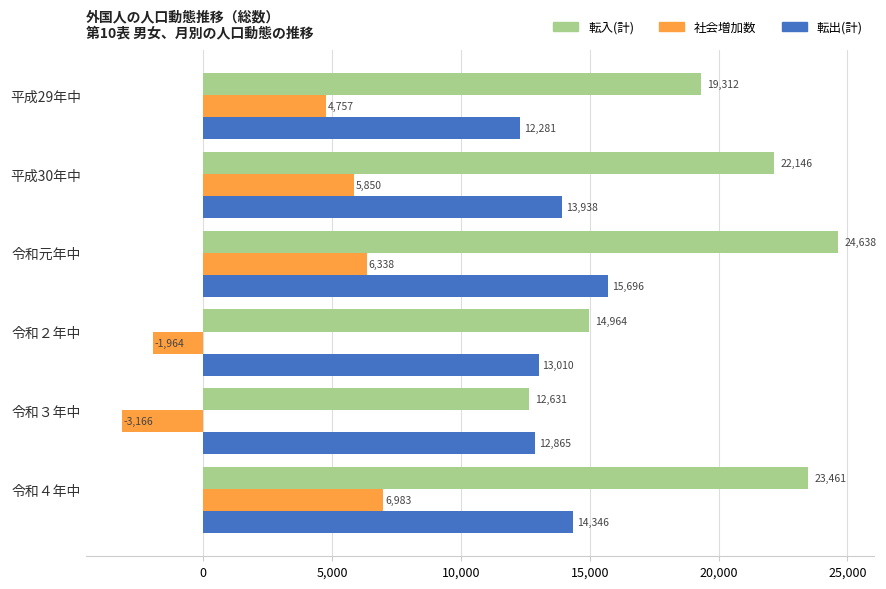

What is the difference between the second highest and second lowest values in the 転出(計) series?

1481